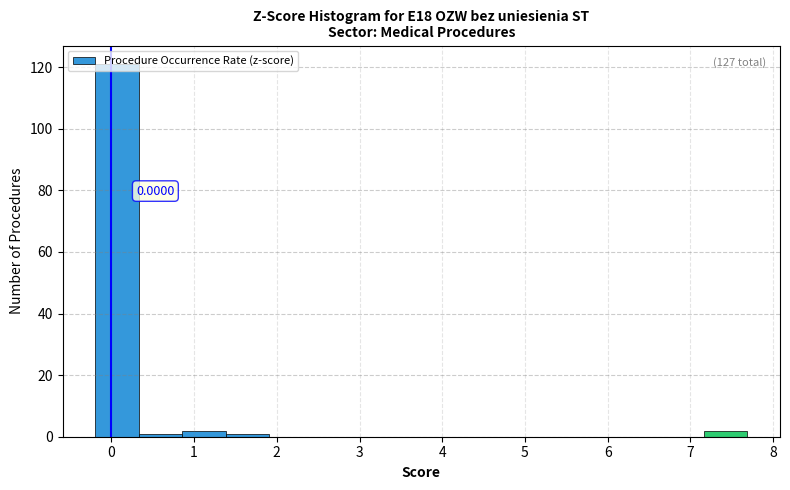

Which range on the x-axis has the tallest bar?

-0.2 to 0.3